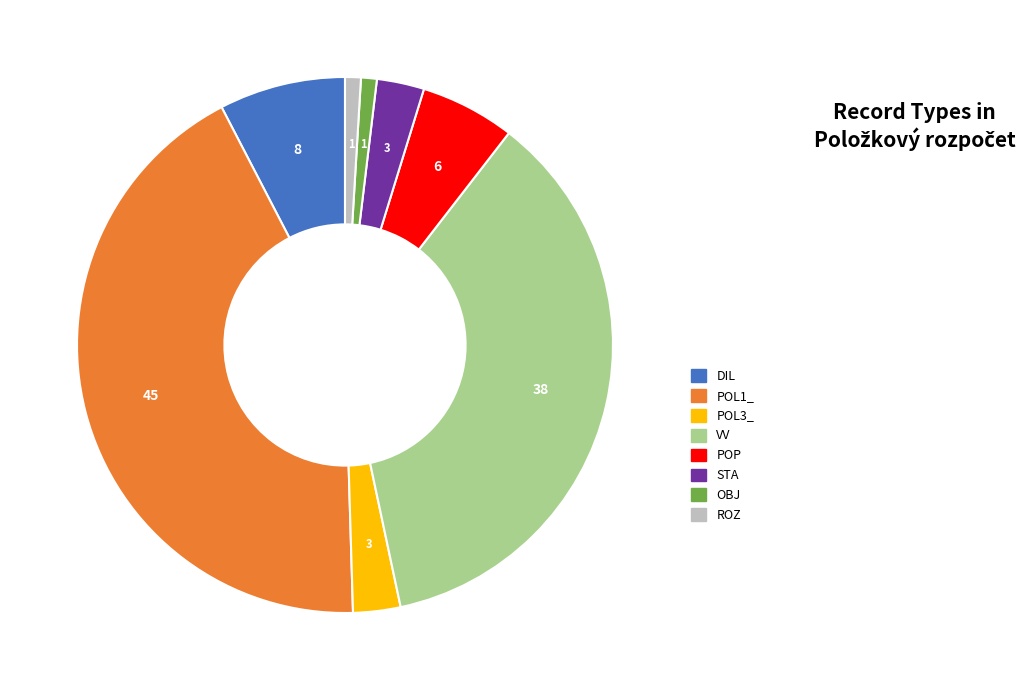

What is the largest slice in the pie chart?

POL1_